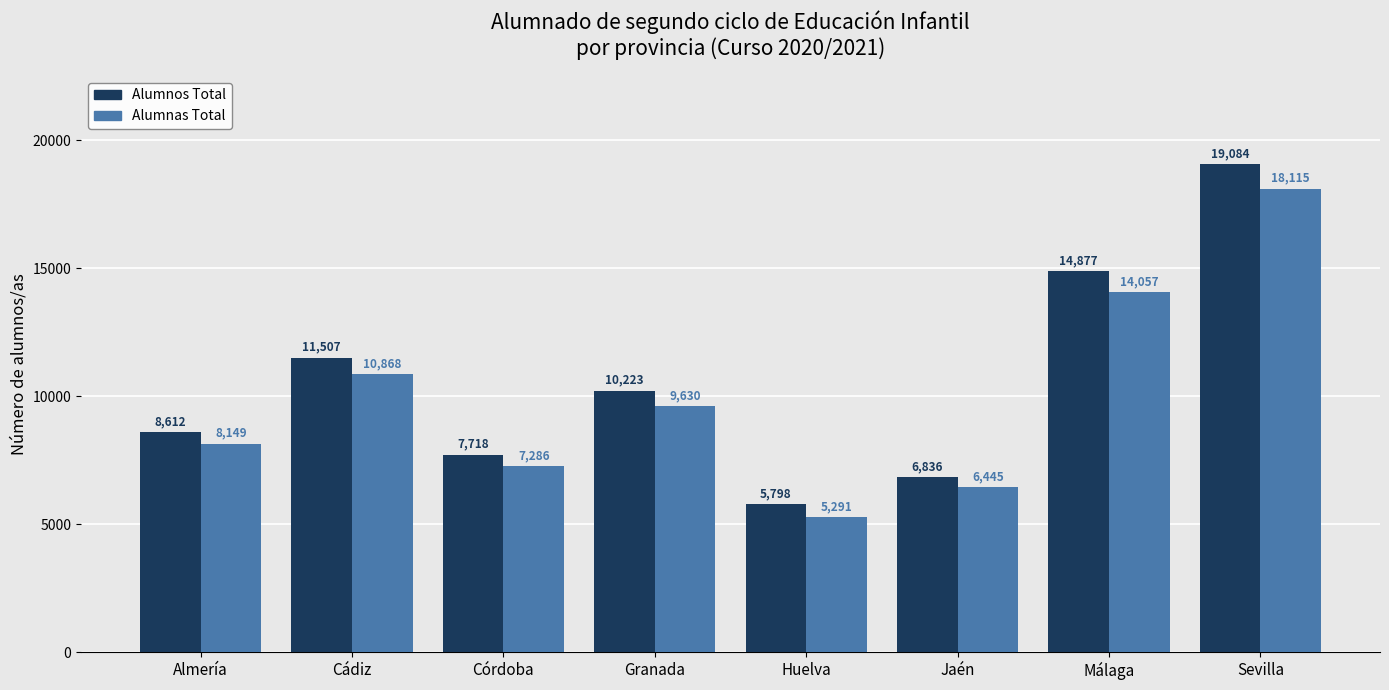

Is the value of Alumnos Total at Granada greater than the value of Alumnas Total at Córdoba?

Yes